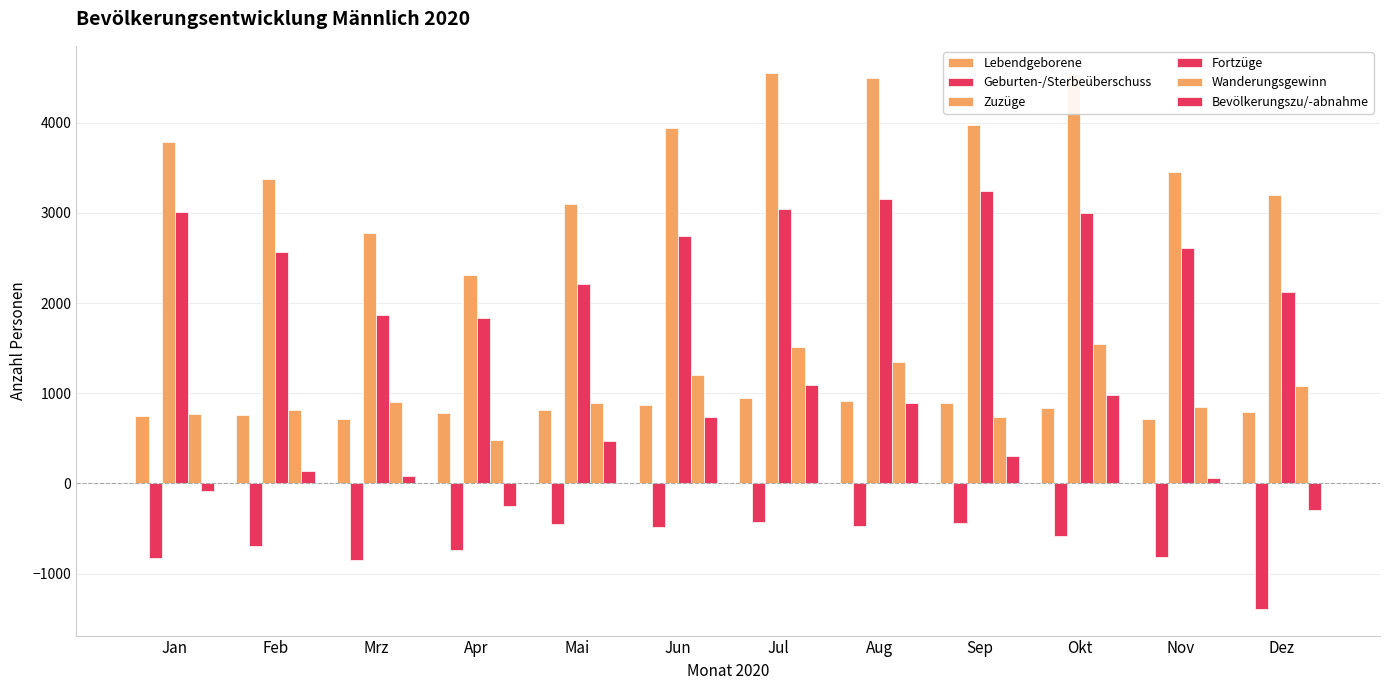

How many bars are there in each group?

6